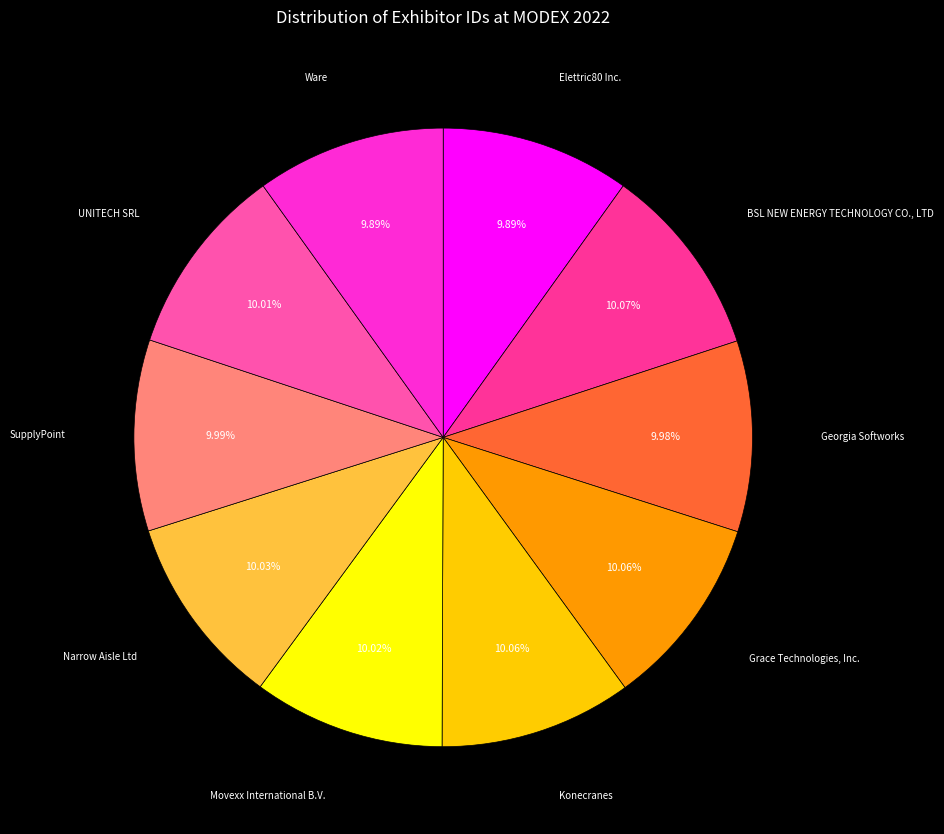

Count the number of slices in the pie.

10